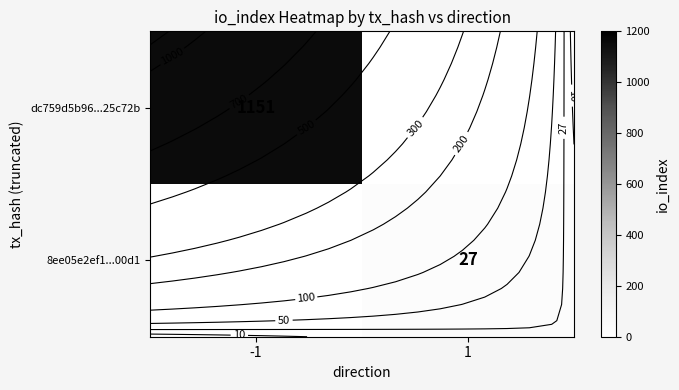

At which category is the sum across all series the highest?

-1